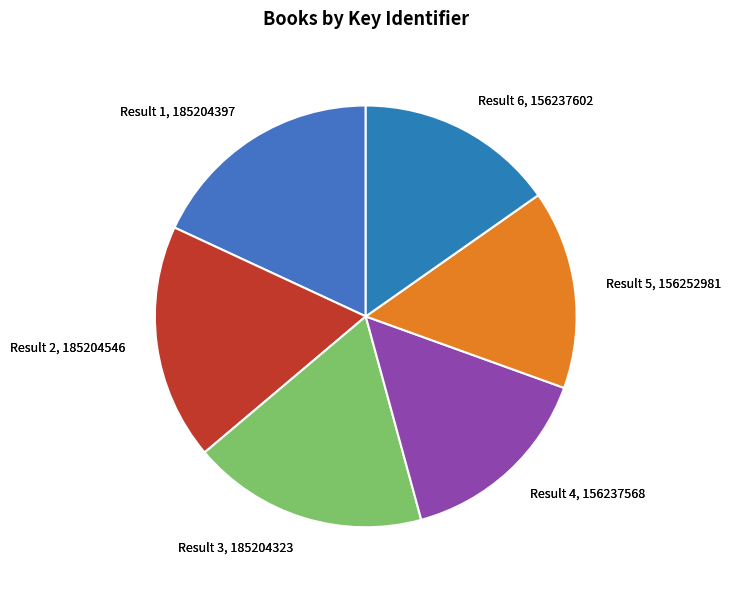

What is the smallest slice in the pie chart?

Result 4